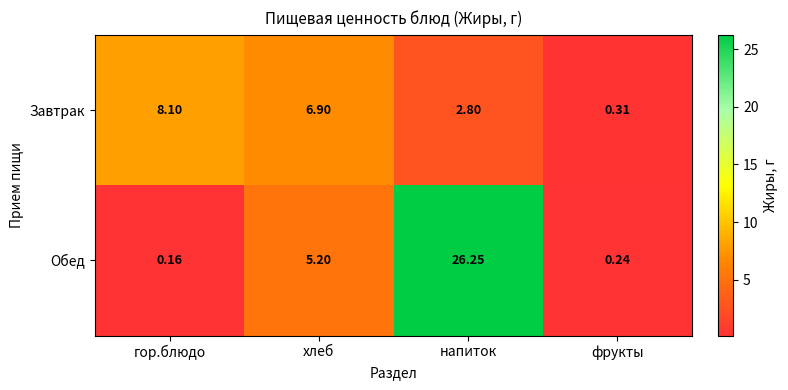

Rank the categories by Обед value from highest to lowest.

напиток, хлеб, фрукты, гор.блюдо